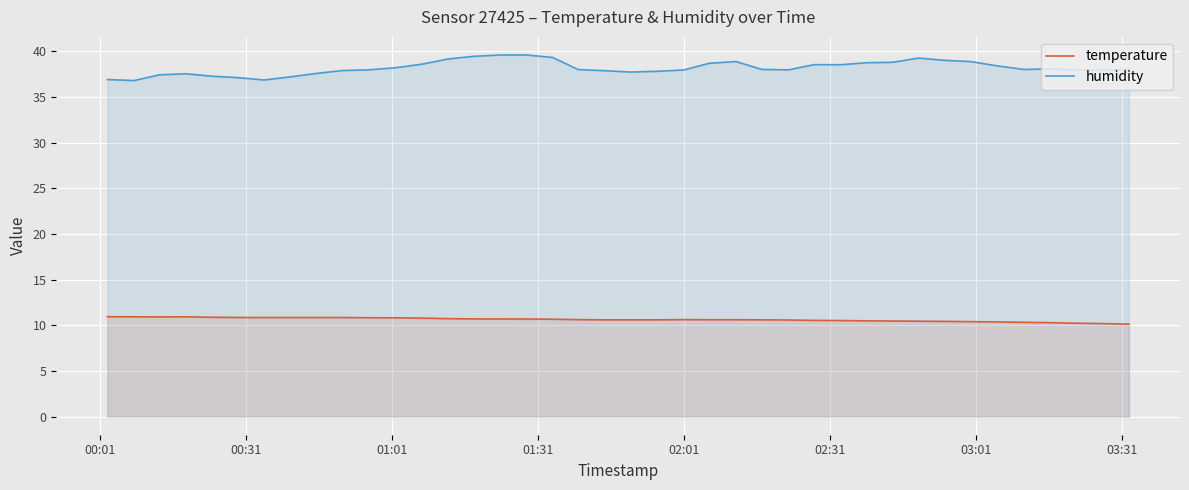

Which series has the widest spread of values?

humidity